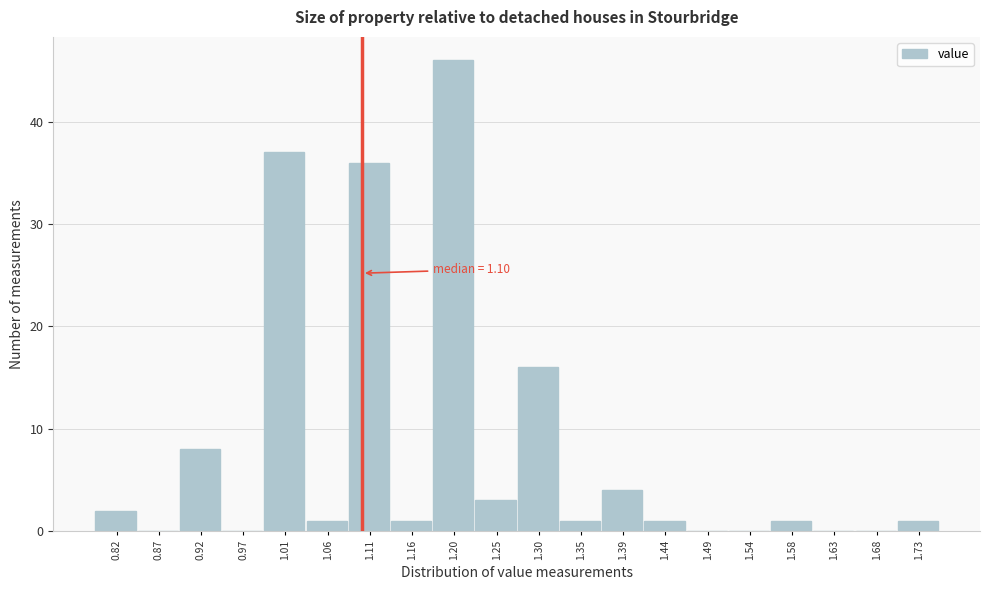

Which range on the x-axis has the tallest bar?

1.180 to 1.230